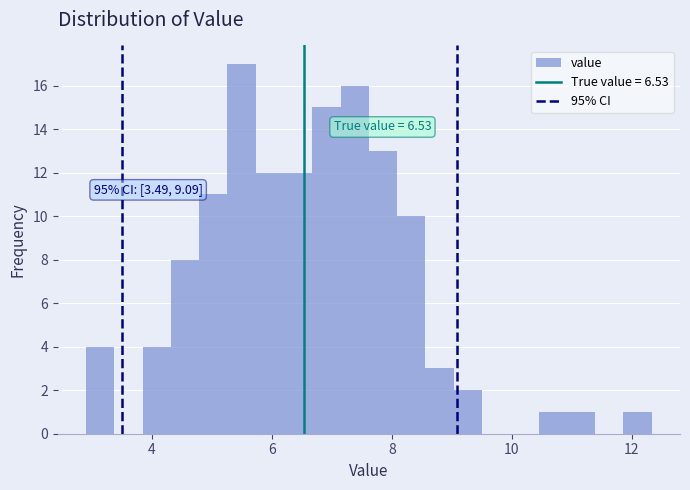

Read against the x-axis, roughly where is the centre of the tallest bar?

5.4